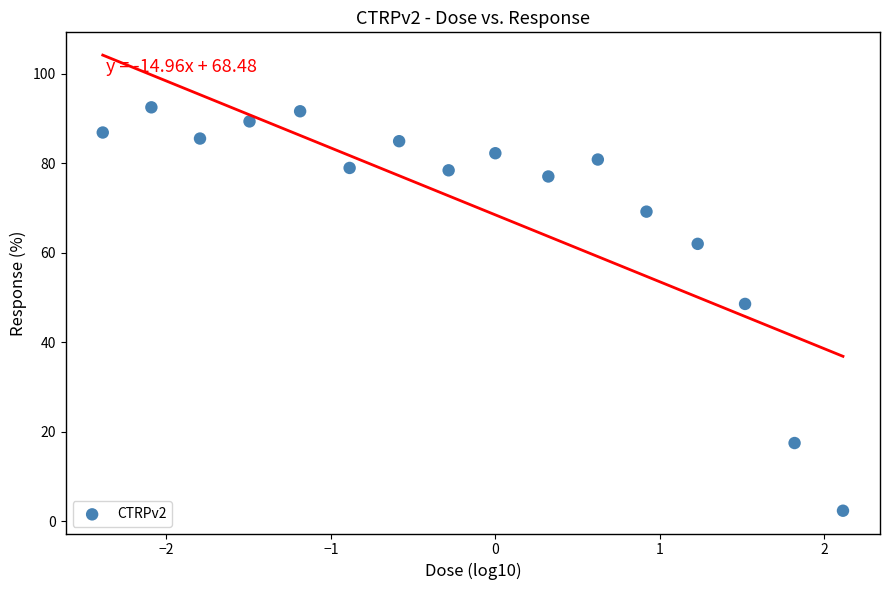

What is the range of Y values (max minus min)?

90.2